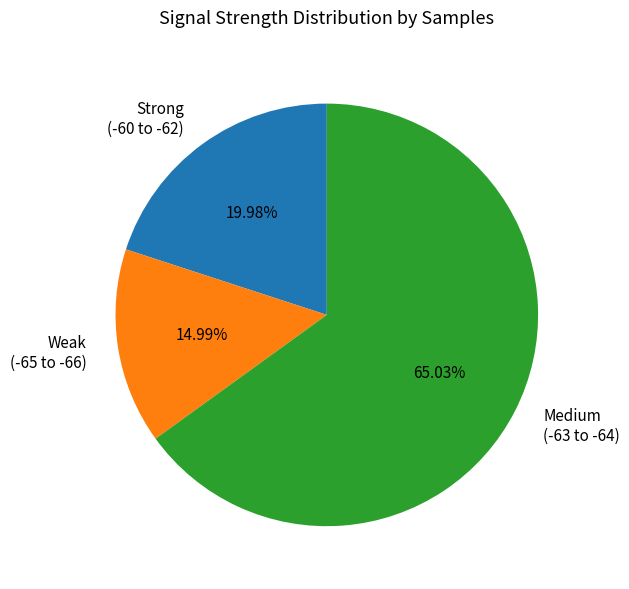

Is the sum of Strong (-60 to -62) and Medium (-63 to -64) greater than half?

Yes